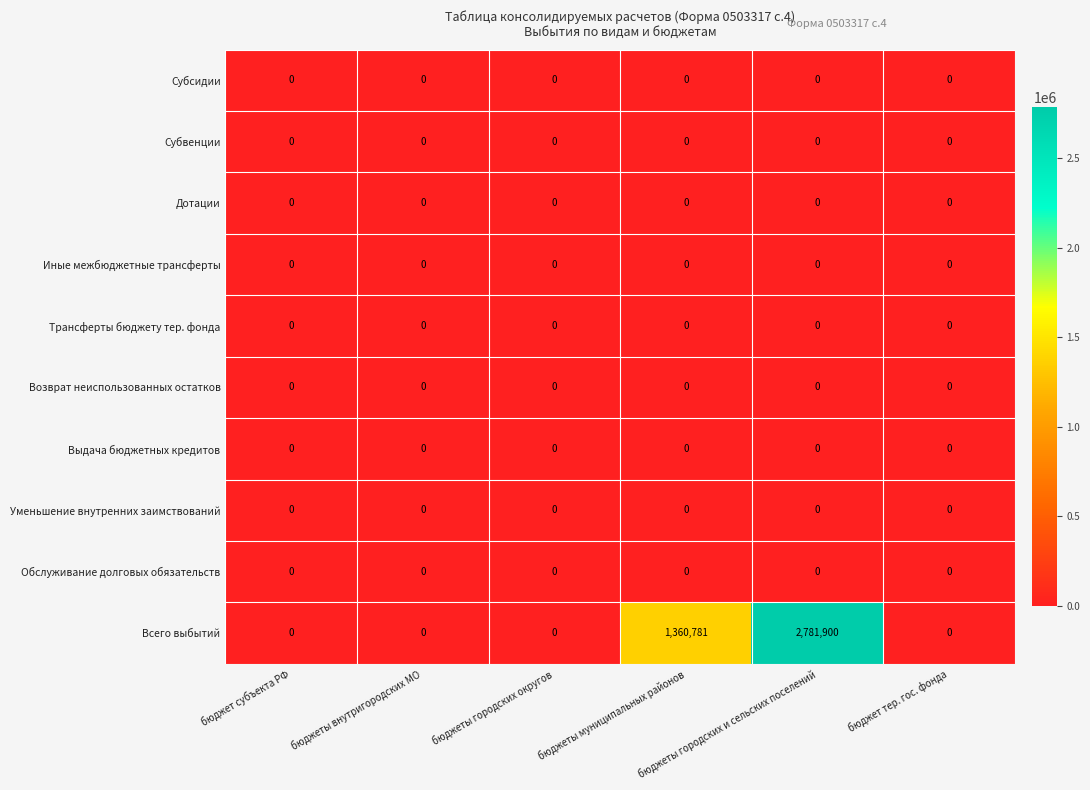

How many Всего выбытий values are between 0 and 1360781?

5